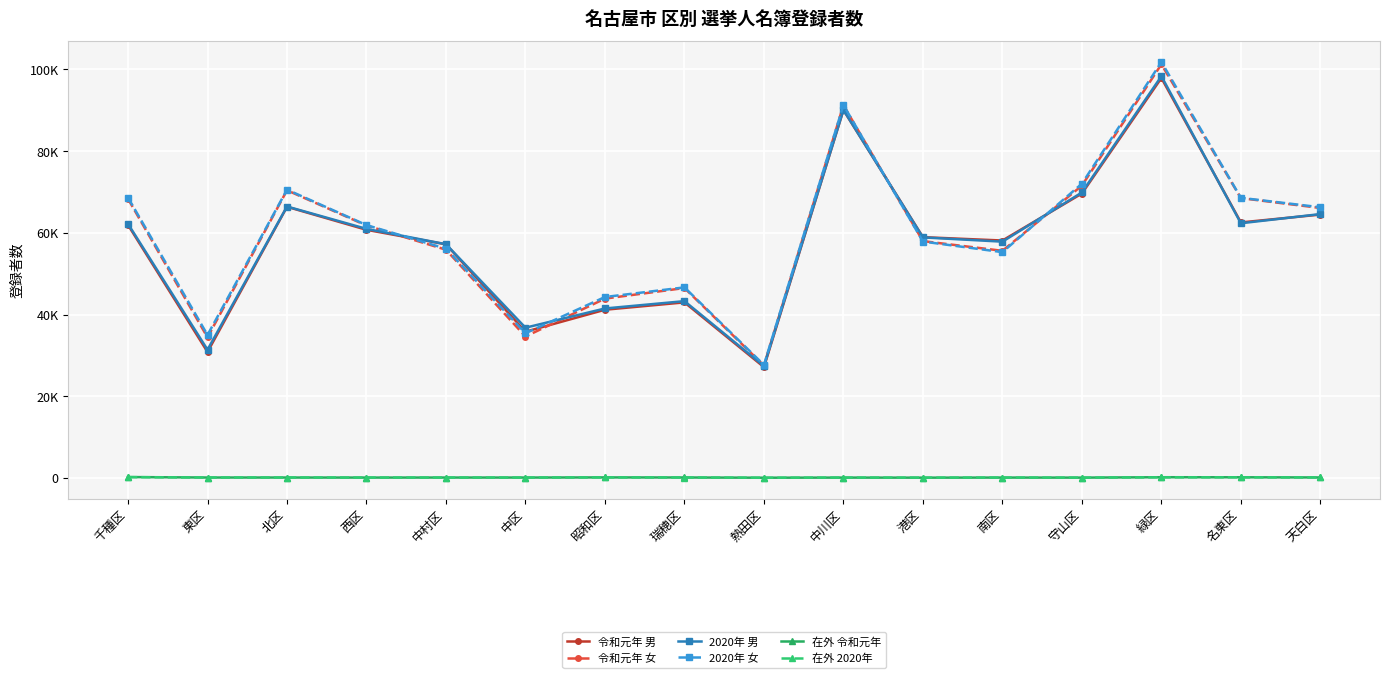

The 在外 2020年 series shows 106 at 天白区. True or false?

True